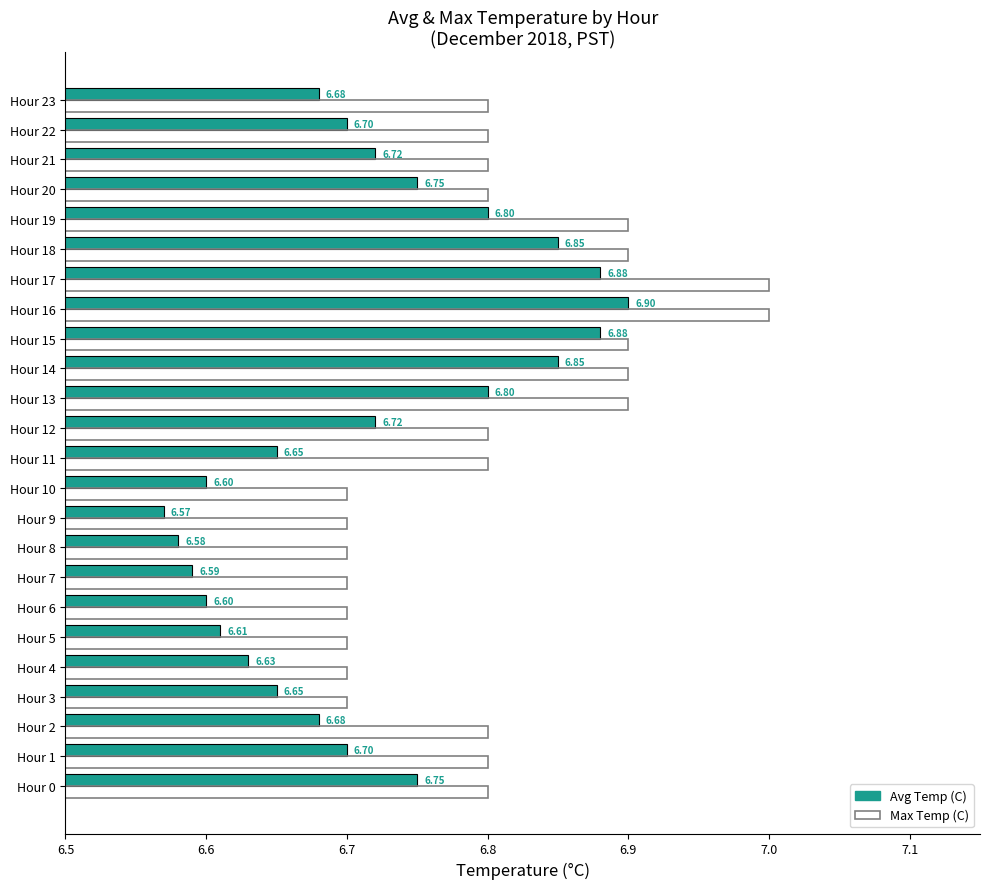

What is the sum of all Max Temp (C) values?

163.3